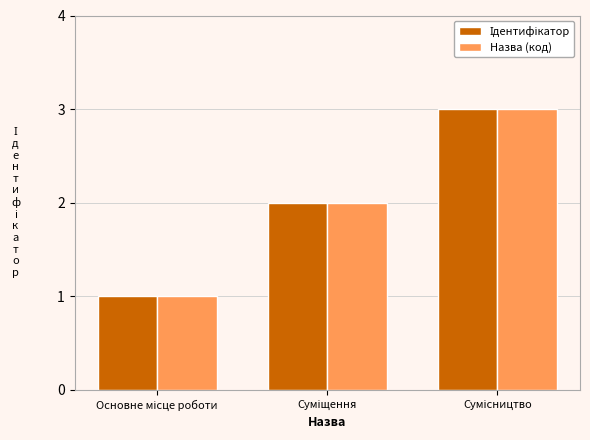

What is the greatest value displayed?

3